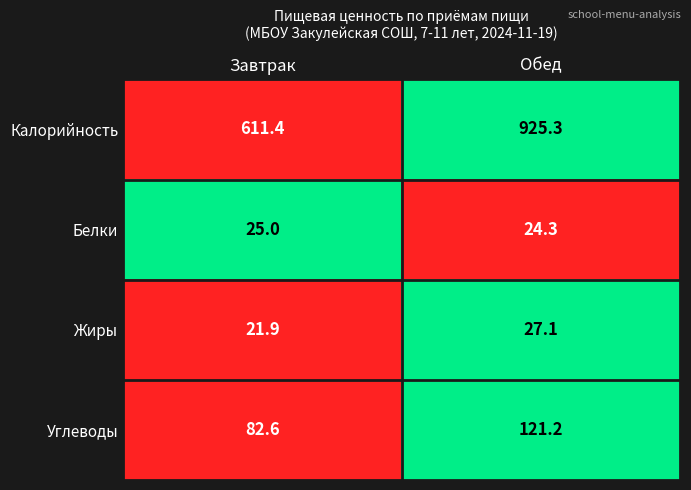

Which series changed the most between Завтрак and Обед?

Калорийность